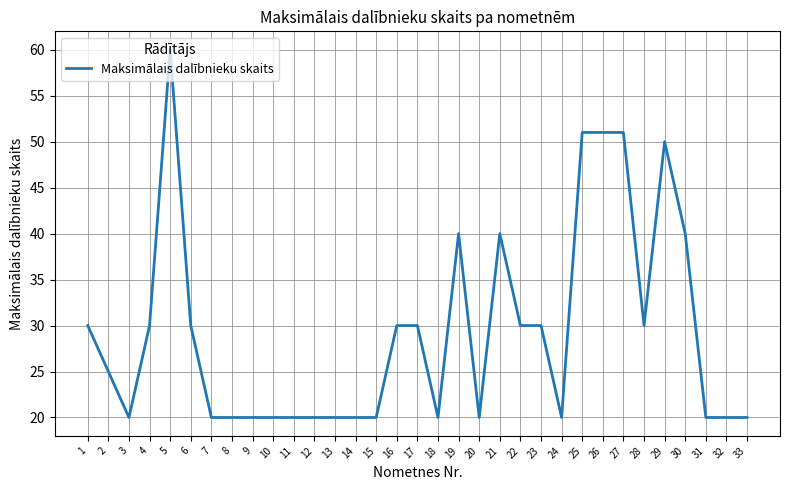

Reading right to left, transcribe all the data shown in this chart.

33=20	32=20	31=20	30=40	29=50	28=30	27=51	26=51	25=51	24=20	23=30	22=30	21=40	20=20	19=40	18=20	17=30	16=30	15=20	14=20	13=20	12=20	11=20	10=20	9=20	8=20	7=20	6=30	5=60	4=30	3=20	2=25	1=30